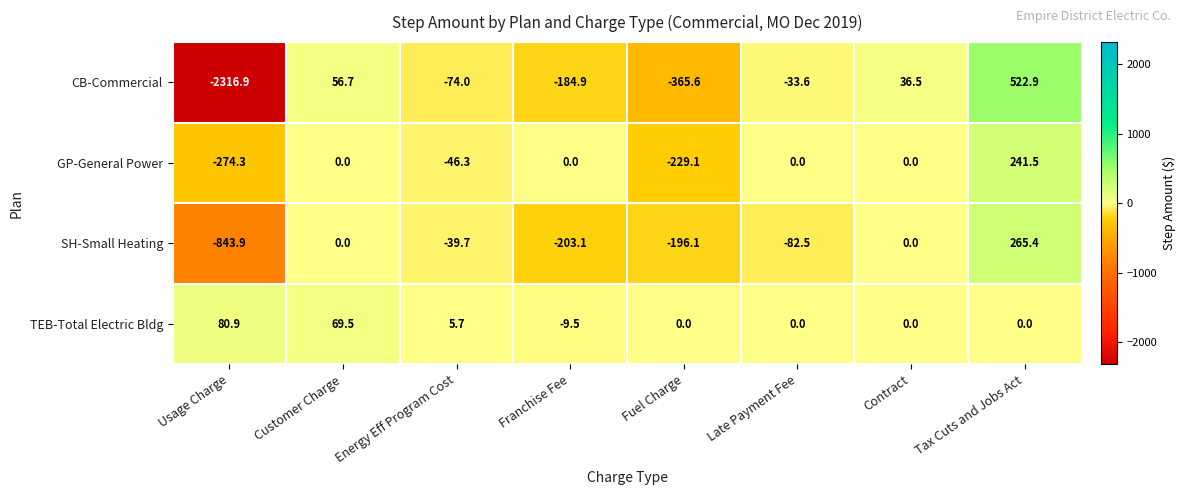

Which series has the largest range (max minus min)?

CB-Commercial